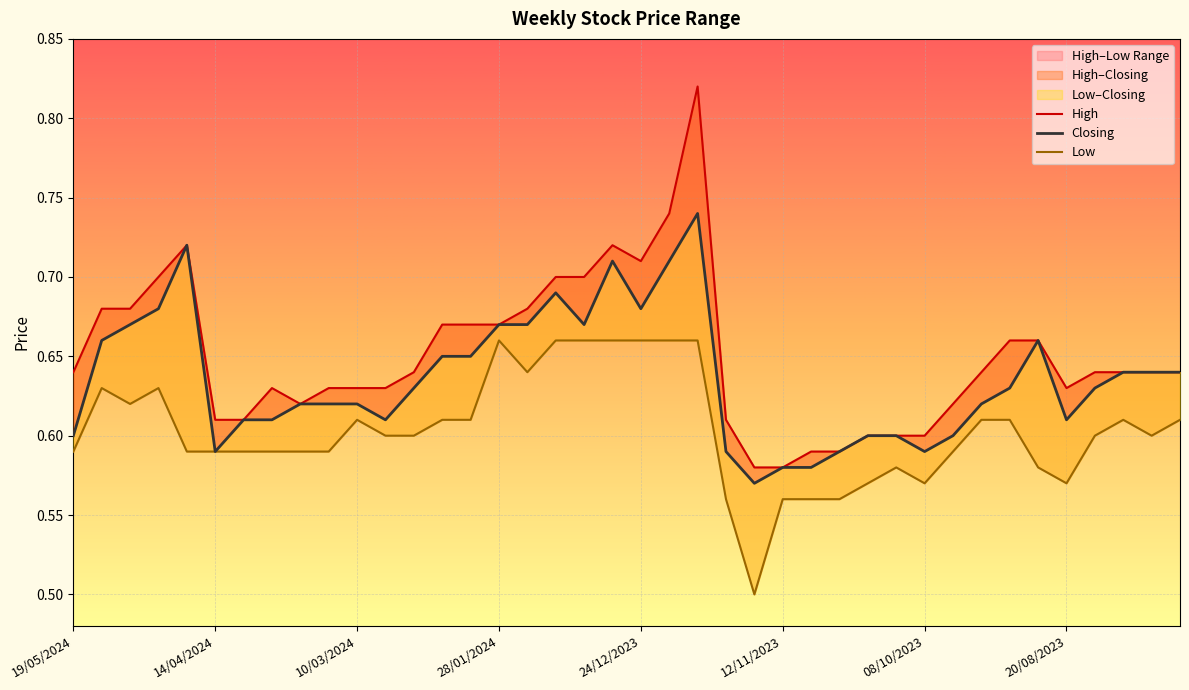

What is the label of the 38th point from the right?

05/05/2024